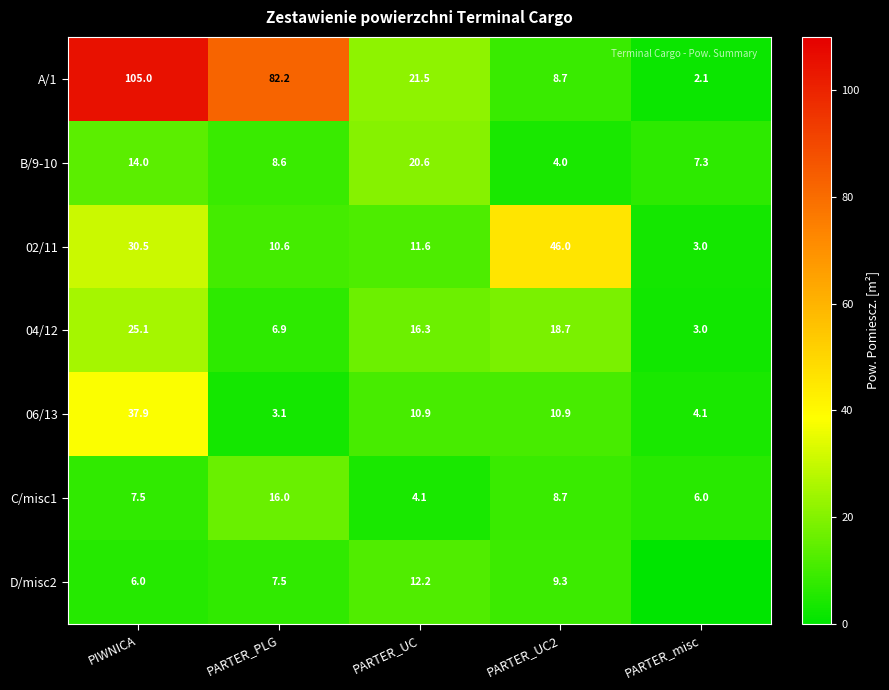

Is the value of 04/12 at PARTER_misc greater than the value of 06/13 at PARTER_UC2?

No